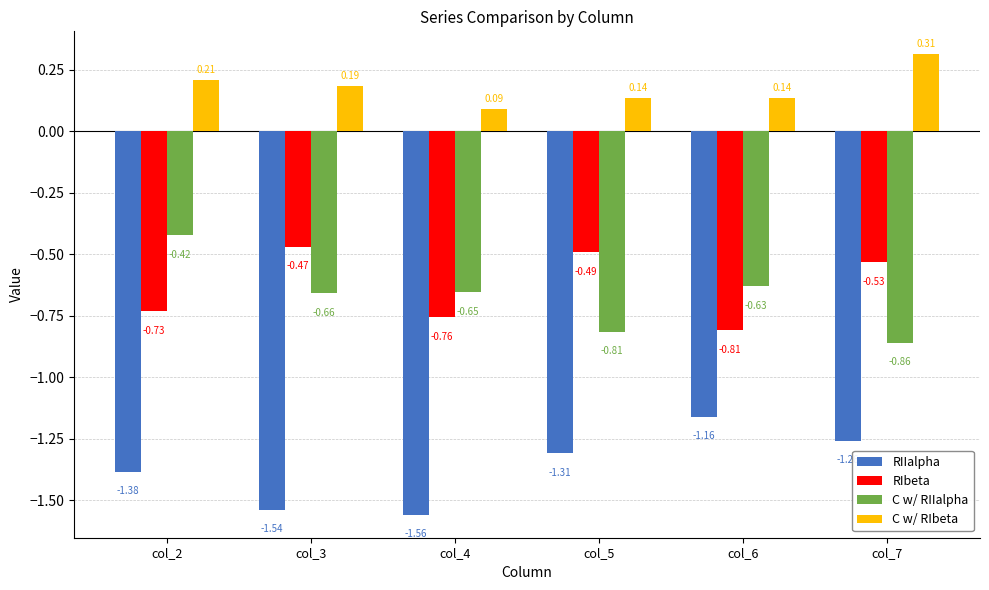

Does the chart contain any negative values?

Yes